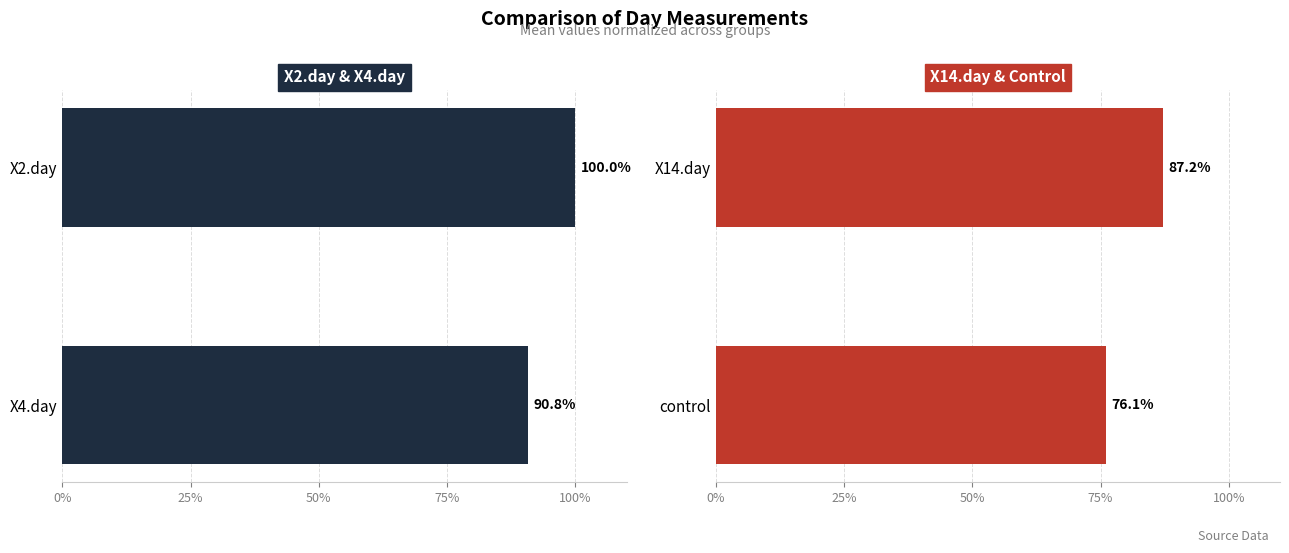

What position from the left is 0%?

1